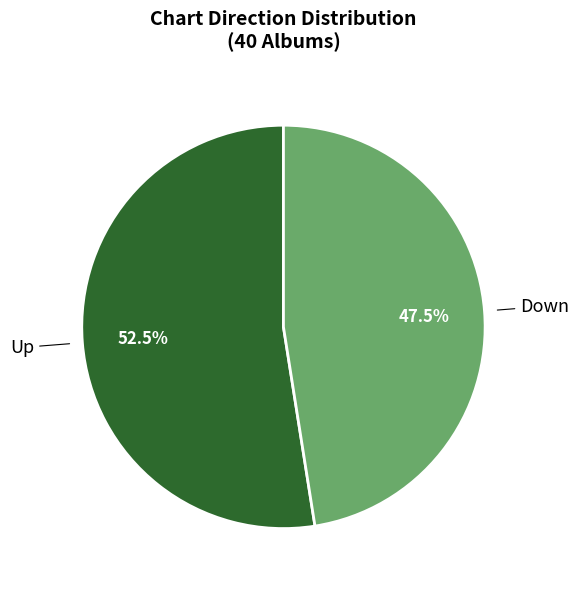

Rank the categories by value from lowest to highest.

Down, Up